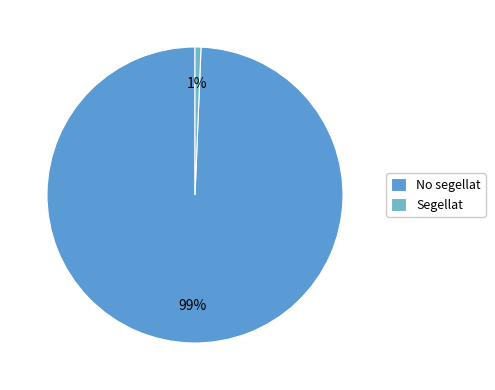

Between No segellat and Segellat, which is larger?

No segellat